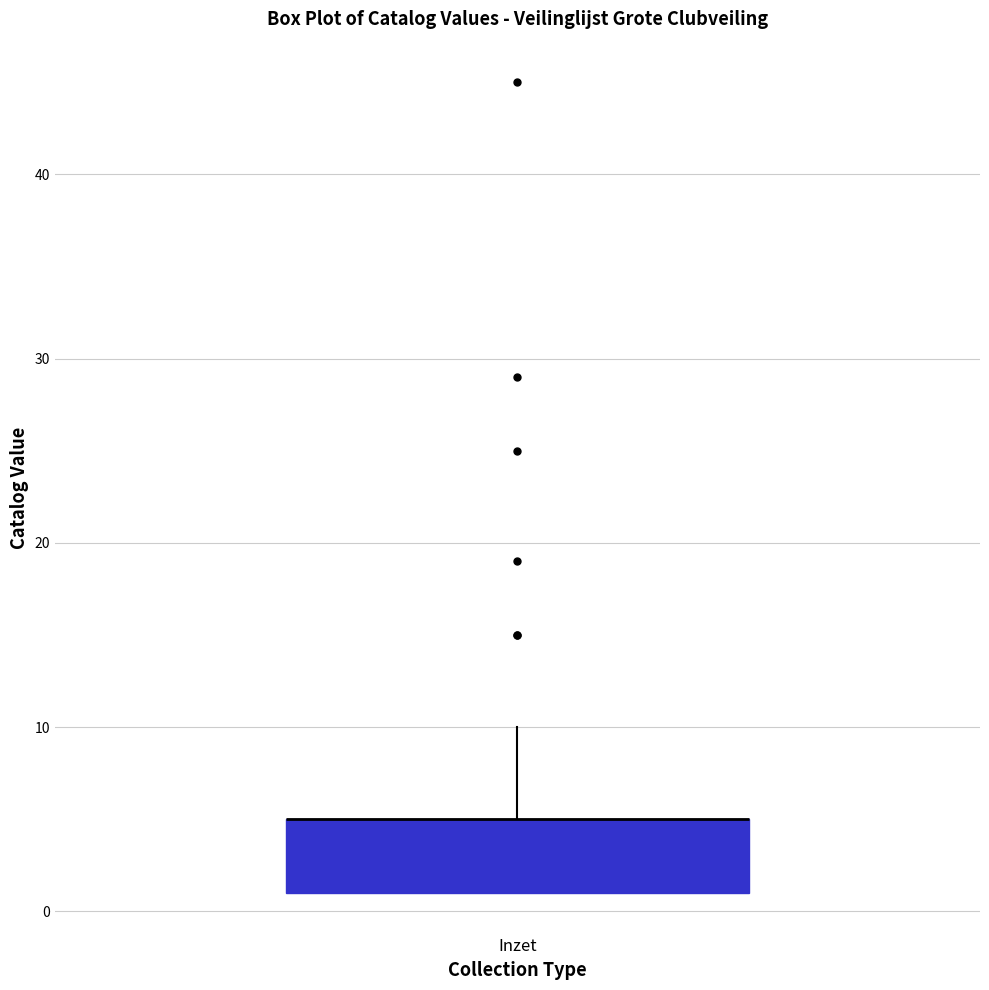

Read this box plot against the y-axis: the position of the median line, the range covered by the box, and the ends of both whiskers. The values are not printed on the chart, so give them approximately, as read against the axis.

median 5 (drawn on the box's upper edge), box 1 to 5, whiskers 1 to 10